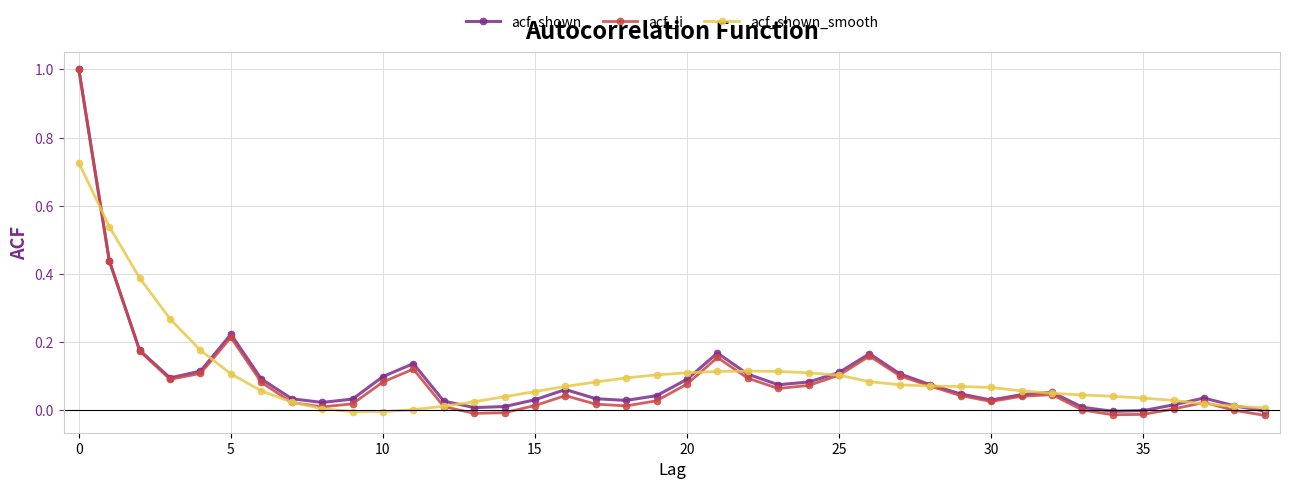

How many interior local peaks does the acf_shown series have?

7